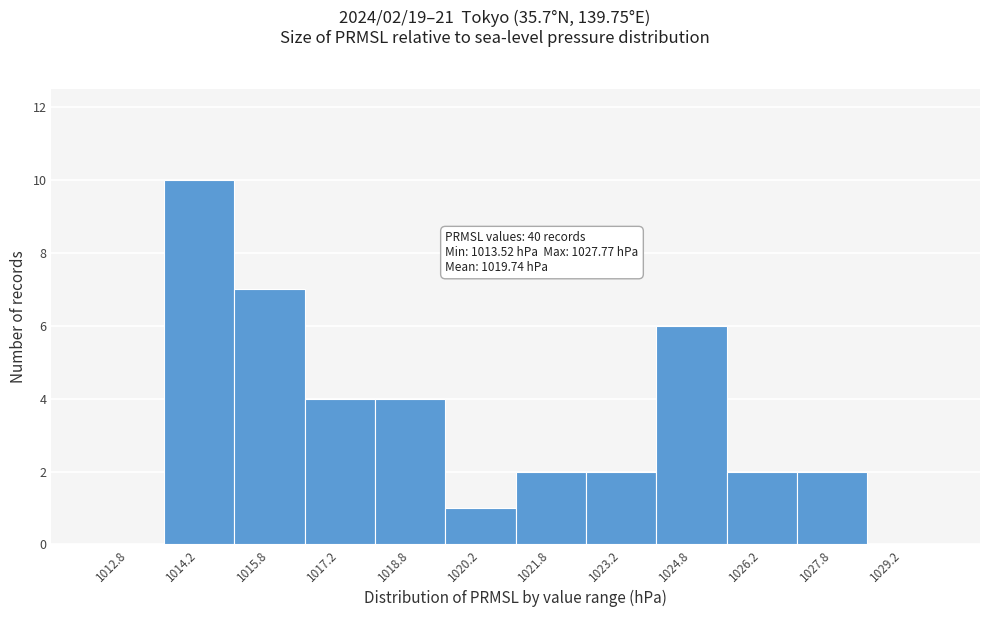

Over which range of the x-axis is the bar tallest?

1013.5 to 1015.0